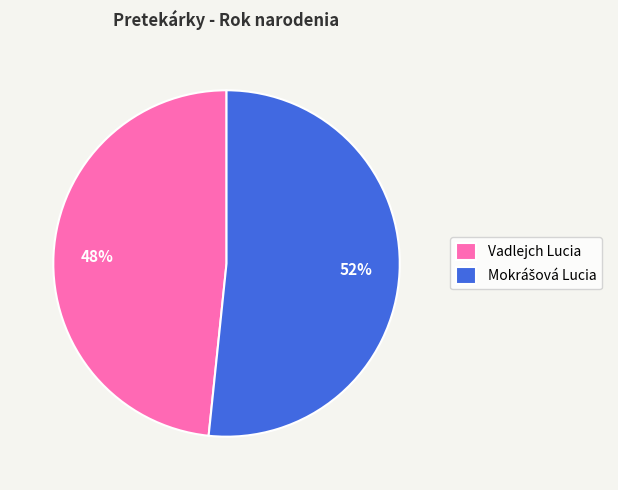

How many segments does this pie chart have?

2